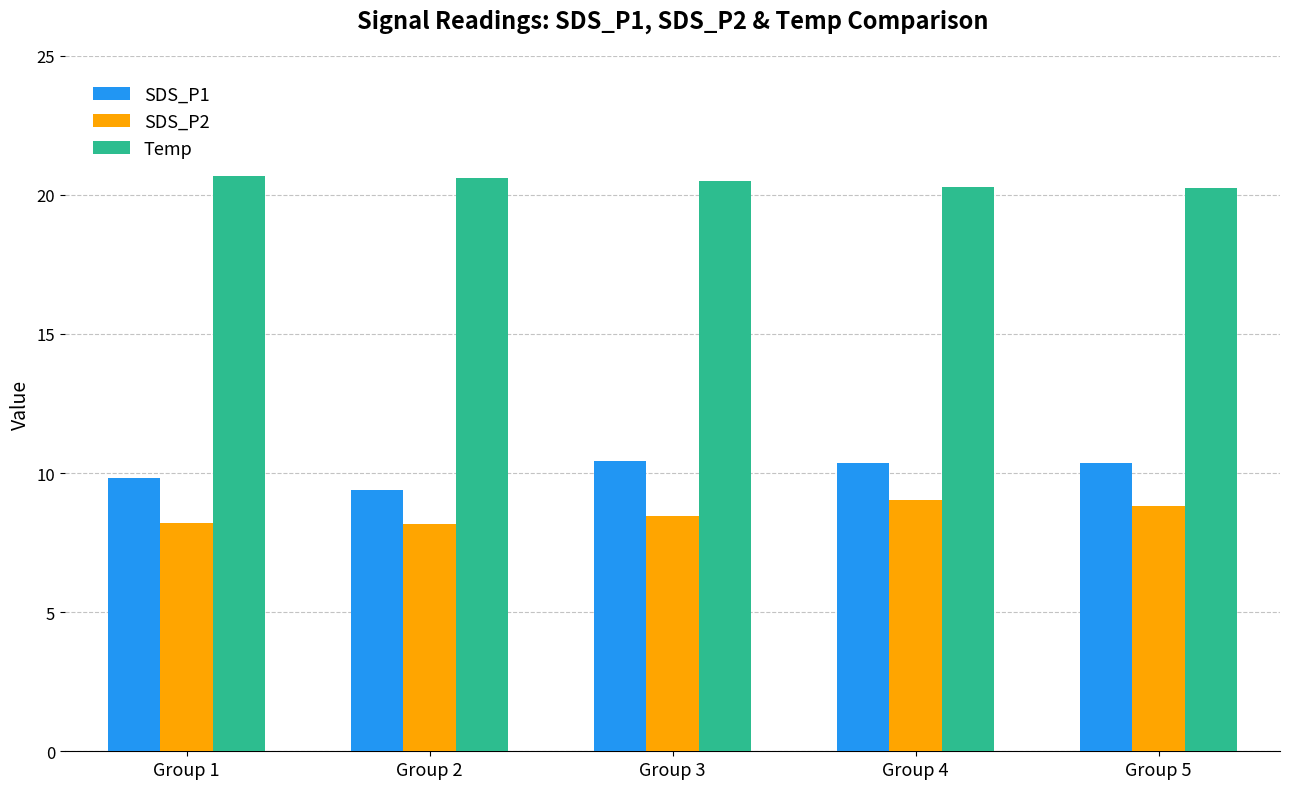

Count the number of categories in the chart.

5